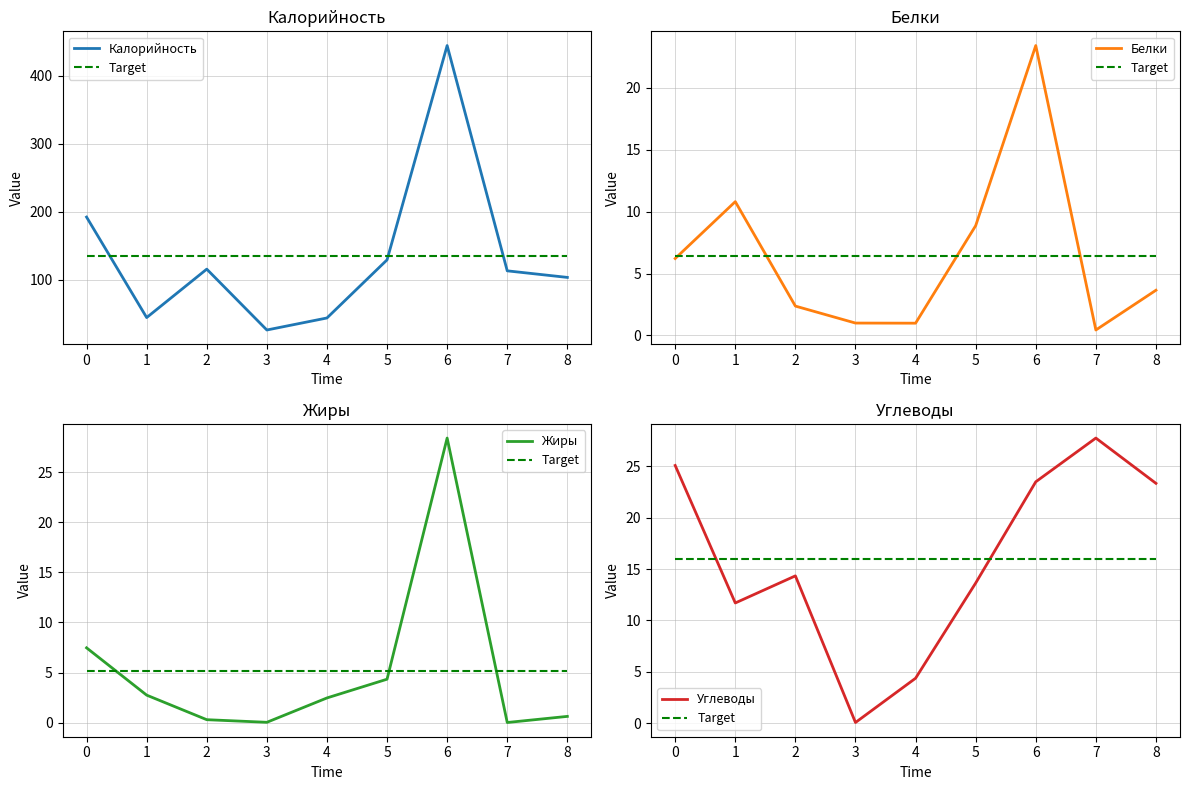

What is the value of the Белки point at the 4th from the left?

1.0